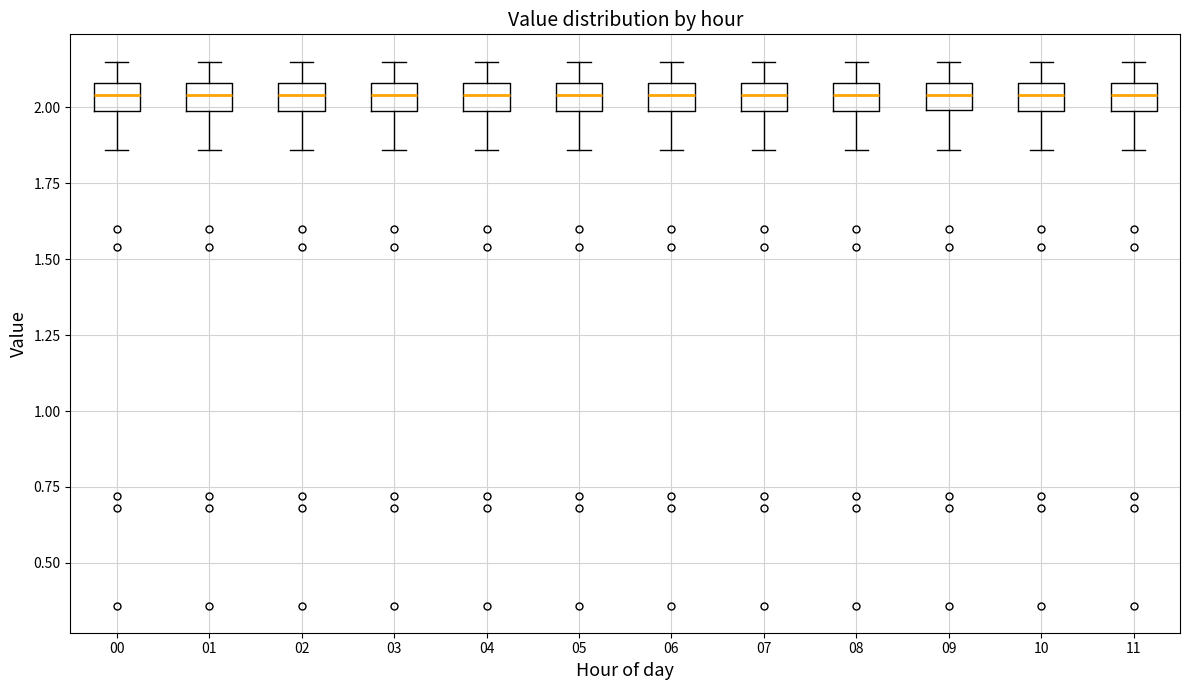

Reading left to right, transcribe this box plot: for each box, give where its median line is, the range the box spans, and where its two whiskers end, as read against the y-axis. The values are not printed on the chart, so give them approximately, as read against the axis.

00: median 2.05, box 2.00 to 2.10, whiskers 1.85 to 2.15
01: median 2.05, box 2.00 to 2.10, whiskers 1.85 to 2.15
02: median 2.05, box 2.00 to 2.10, whiskers 1.85 to 2.15
03: median 2.05, box 2.00 to 2.10, whiskers 1.85 to 2.15
04: median 2.05, box 2.00 to 2.10, whiskers 1.85 to 2.15
05: median 2.05, box 2.00 to 2.10, whiskers 1.85 to 2.15
06: median 2.05, box 2.00 to 2.10, whiskers 1.85 to 2.15
07: median 2.05, box 2.00 to 2.10, whiskers 1.85 to 2.15
08: median 2.05, box 2.00 to 2.10, whiskers 1.85 to 2.15
09: median 2.05, box 2.00 to 2.10, whiskers 1.85 to 2.15
10: median 2.05, box 2.00 to 2.10, whiskers 1.85 to 2.15
11: median 2.05, box 2.00 to 2.10, whiskers 1.85 to 2.15